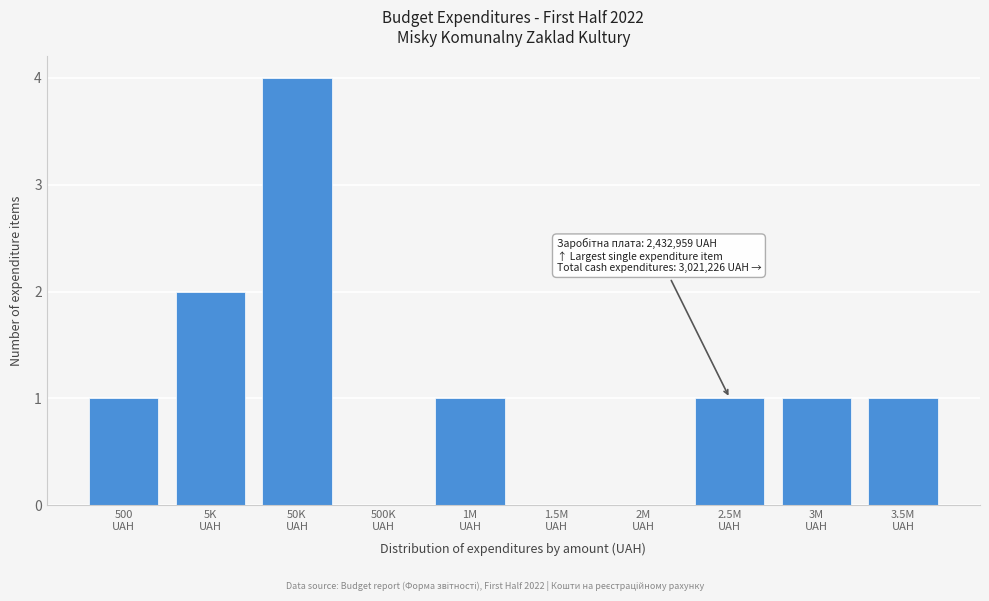

What is the maximum value shown in the chart?

4